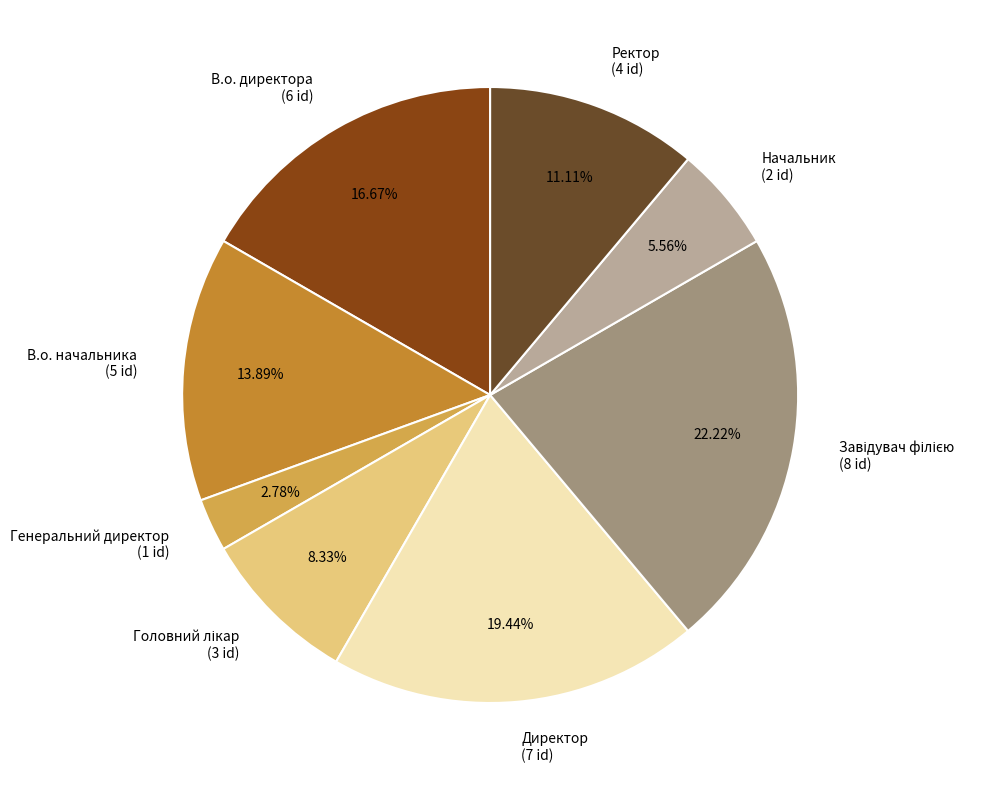

What percentage is the Ректор slice, to the nearest percent?

11%